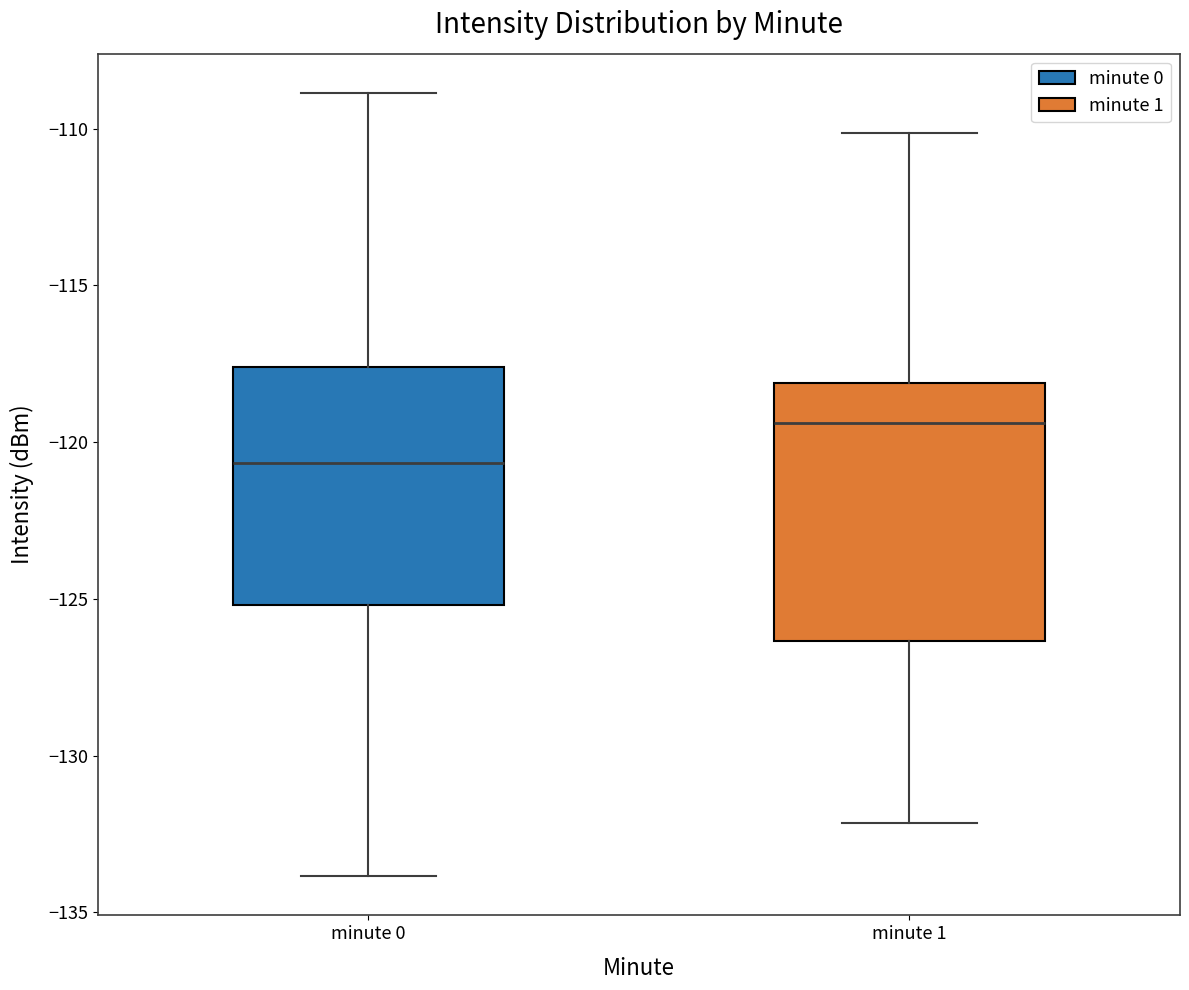

Reading left to right, read every box against the y-axis: the position of its median line, the range the box covers, and the ends of its whiskers. The values are not printed on the chart, so give them approximately, as read against the axis.

minute 0: median -120.5, box -125.0 to -117.5, whiskers -134.0 to -109.0
minute 1: median -119.5, box -126.5 to -118.0, whiskers -132.0 to -110.0